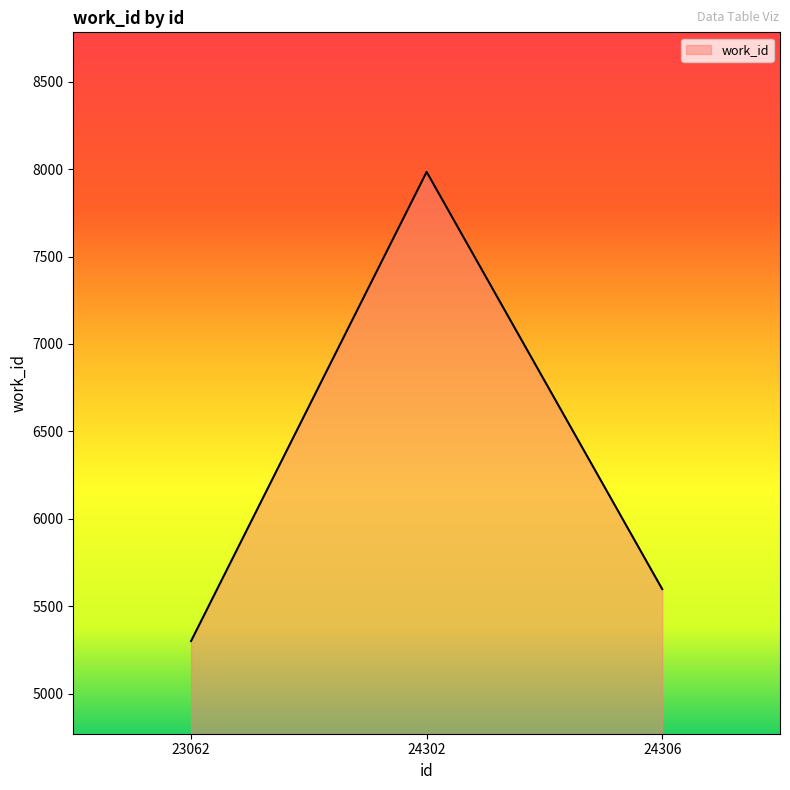

How many distinct data groups are displayed?

1